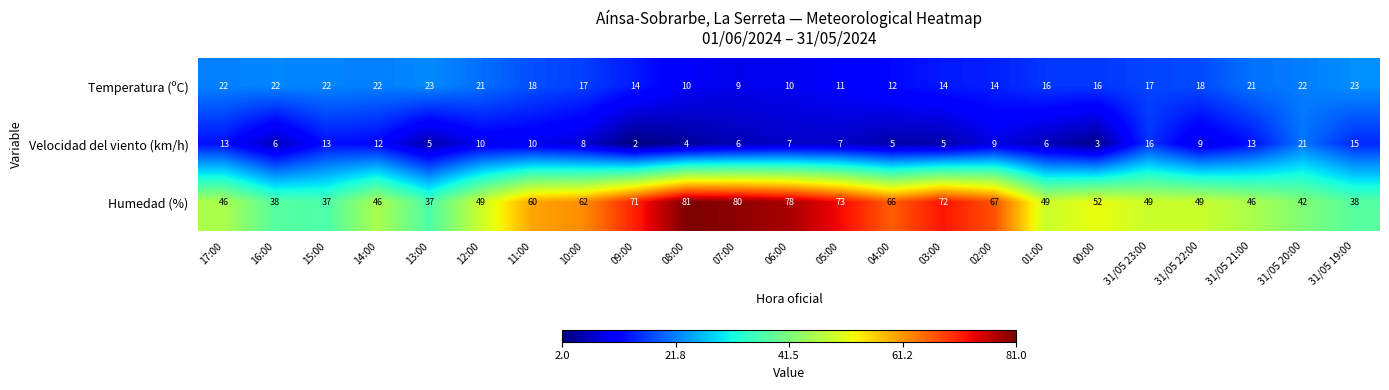

True or false: Velocidad del viento (km/h) has a value of 5 at 03:00.

True